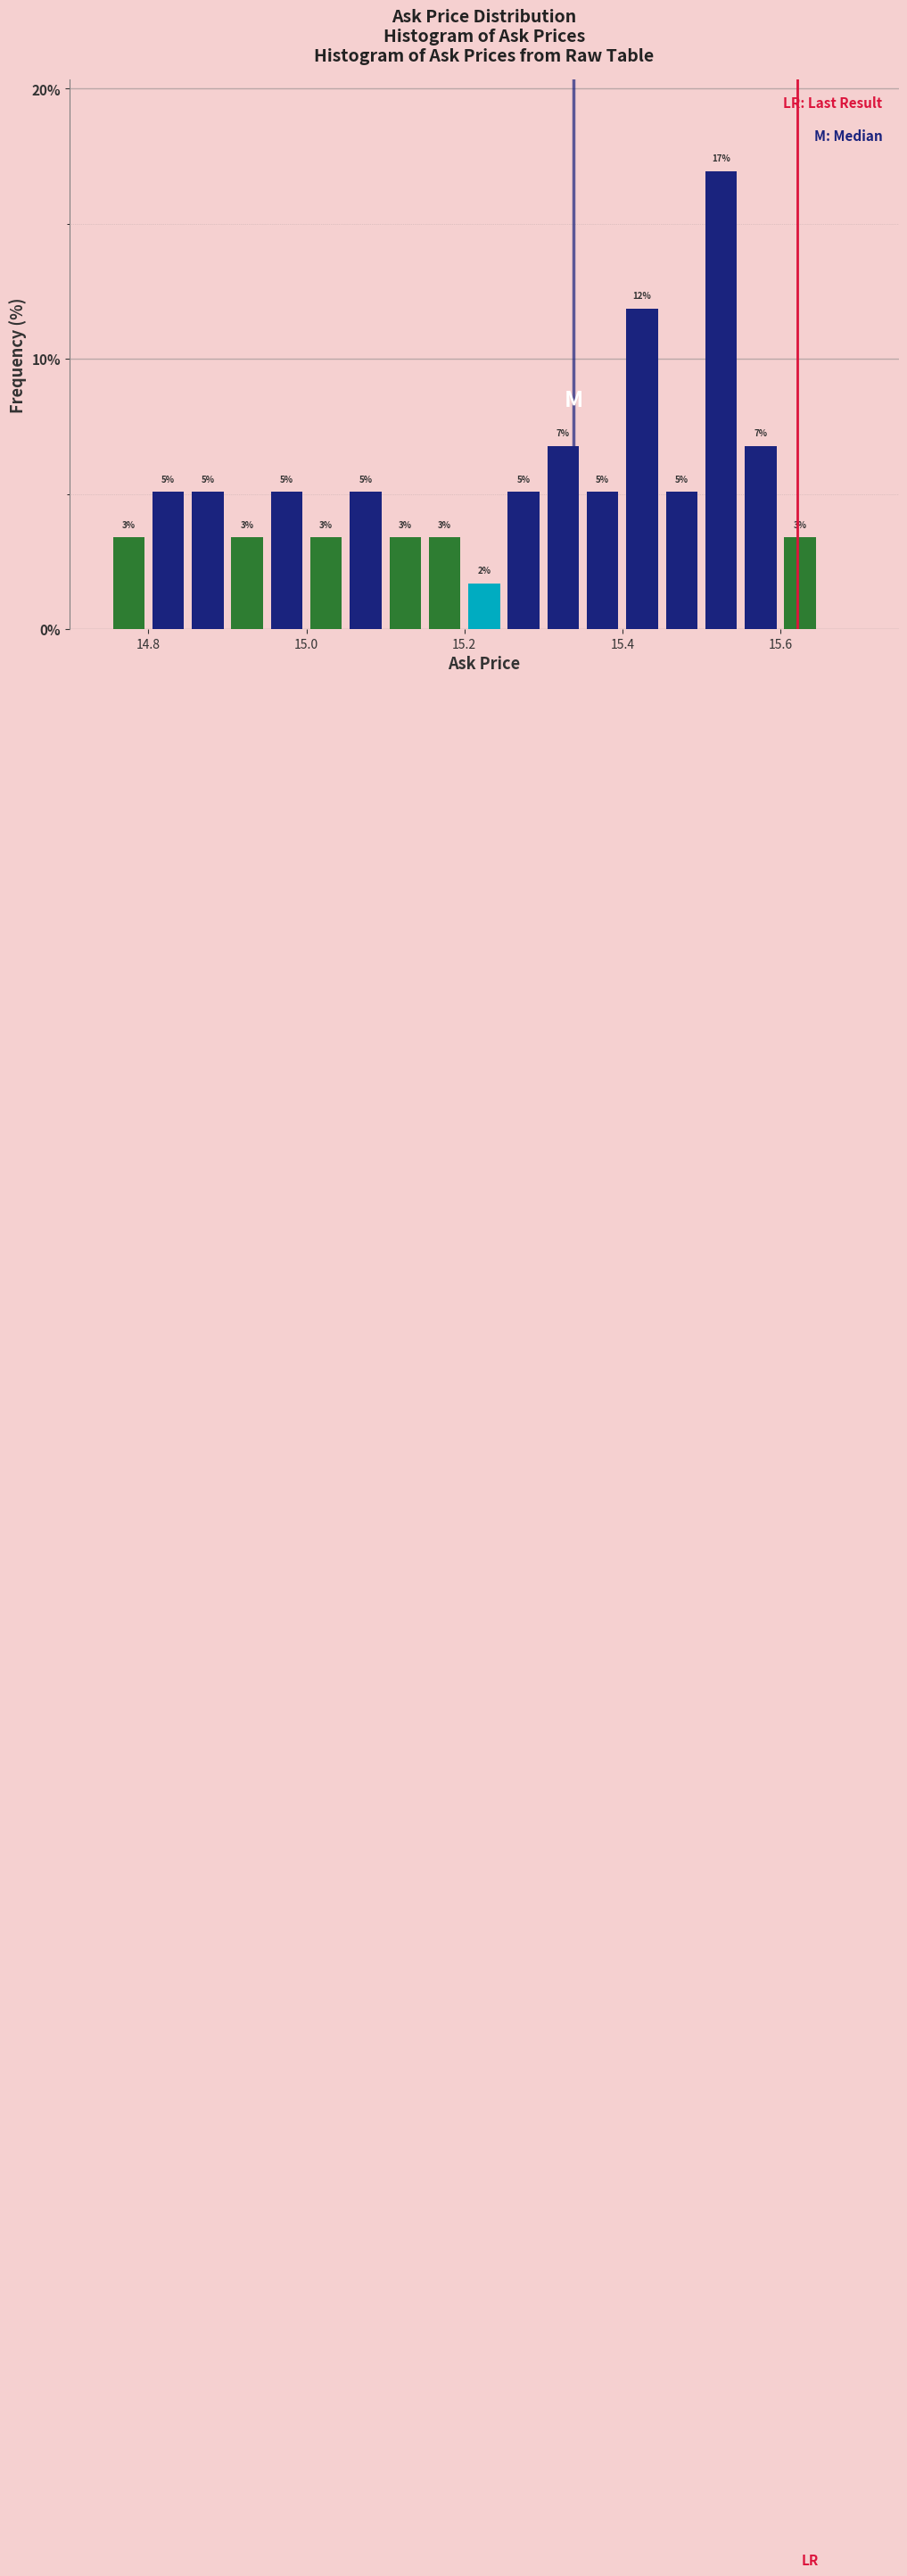

Around what value on the x-axis is the tallest bar? Give the approximate position of its centre, as read against the axis.

15.52